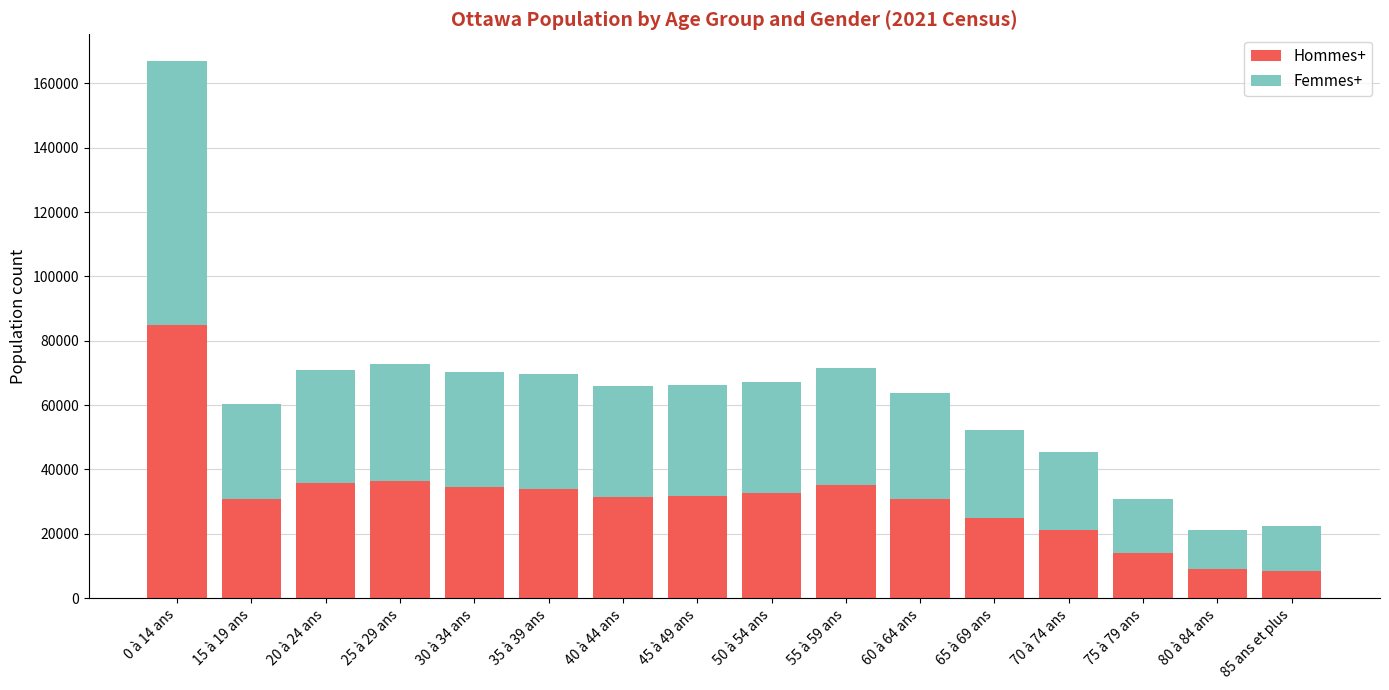

Are the bars horizontal?

No